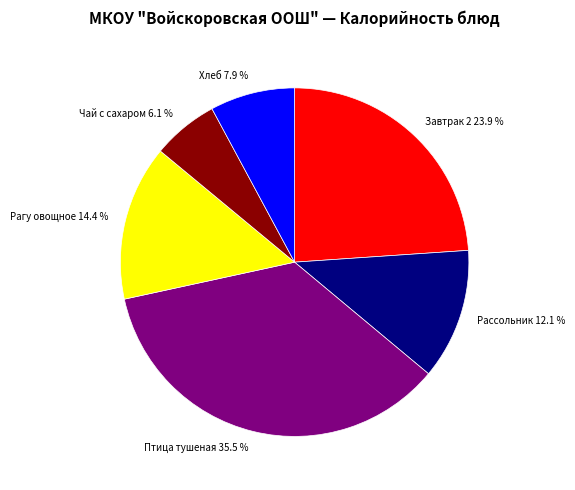

To the nearest percent, what percentage of the pie is Хлеб?

8%